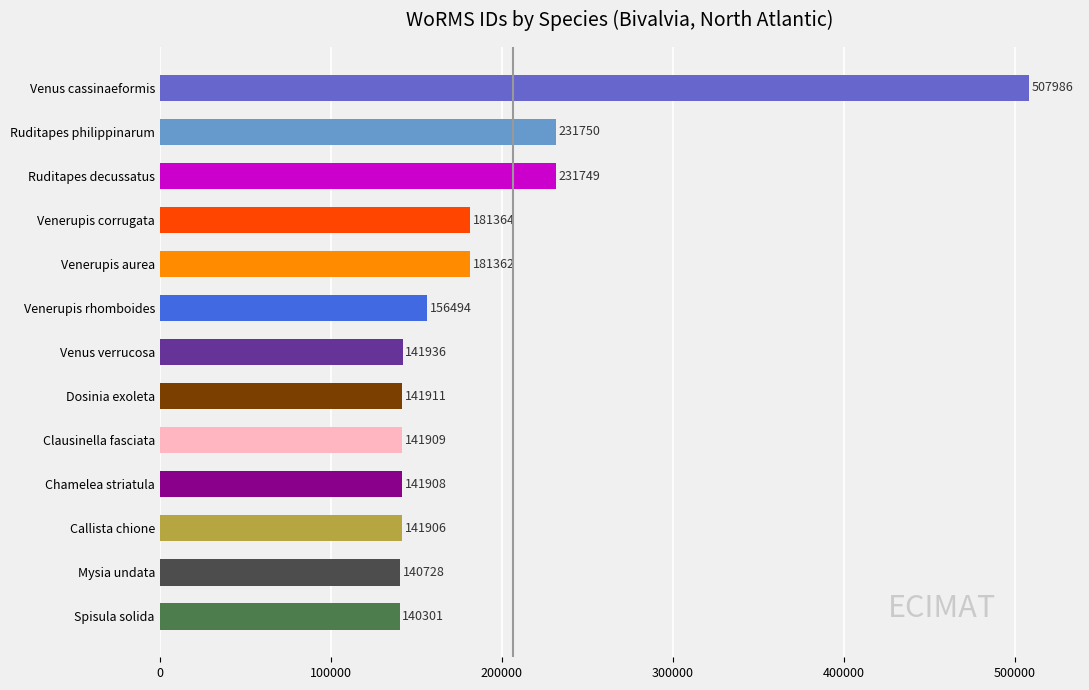

What is the maximum value shown in the chart?

507986